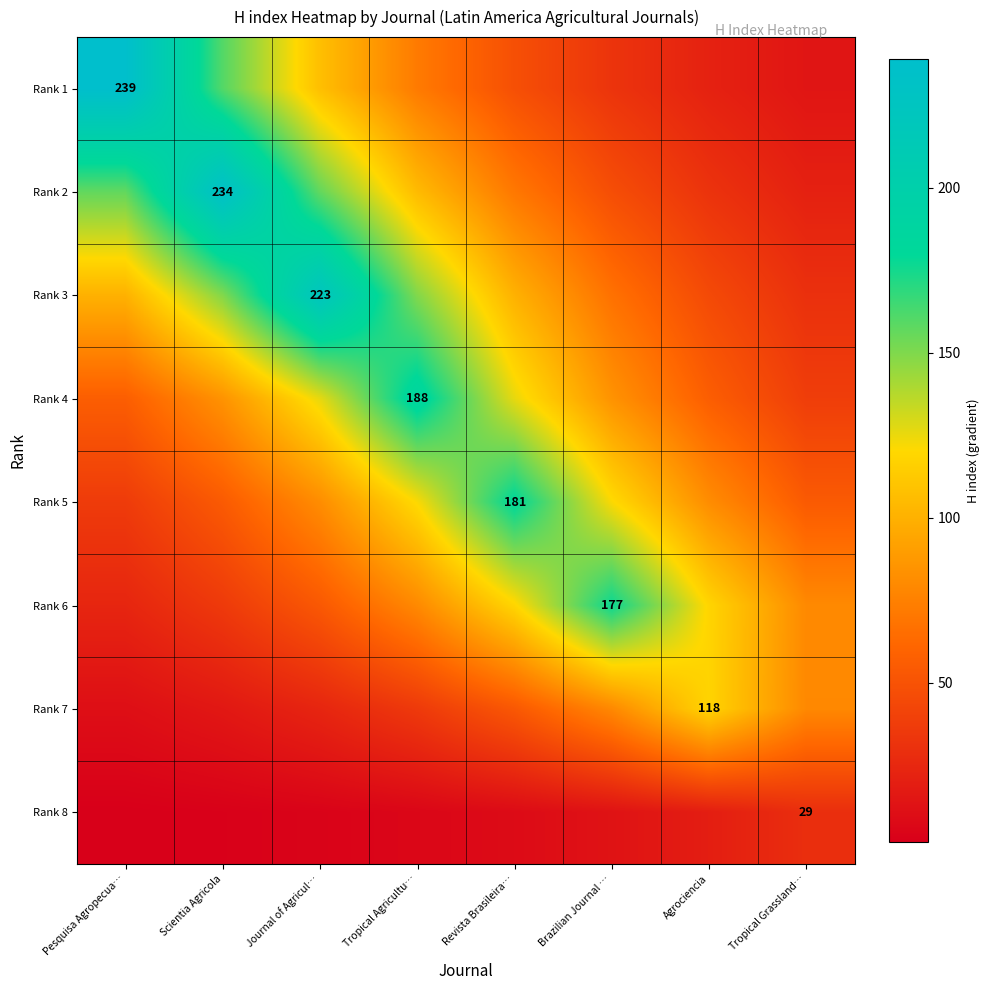

Which series has the largest range (max minus min)?

Rank 1